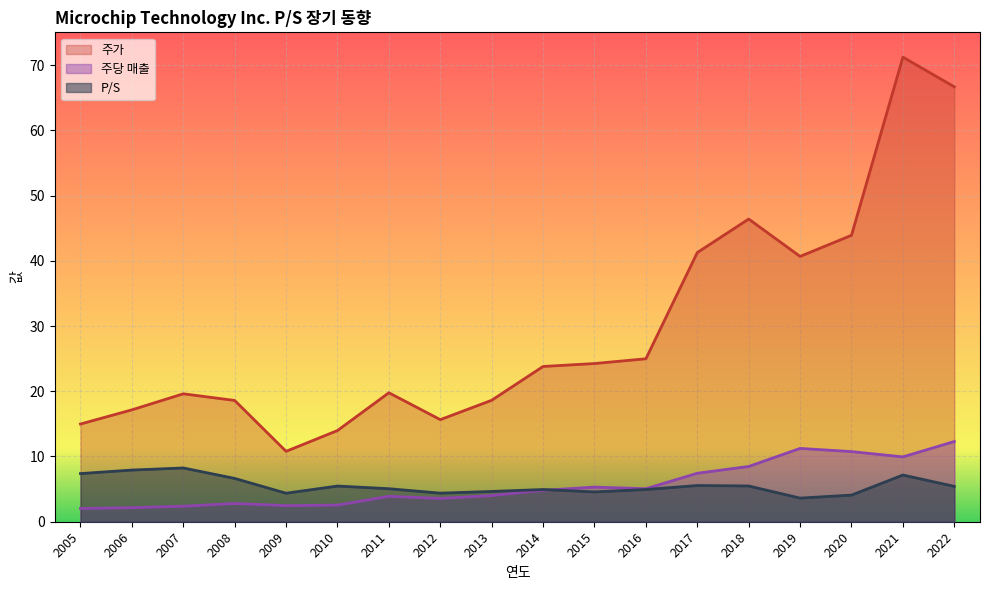

Which series has the widest spread of values?

주가